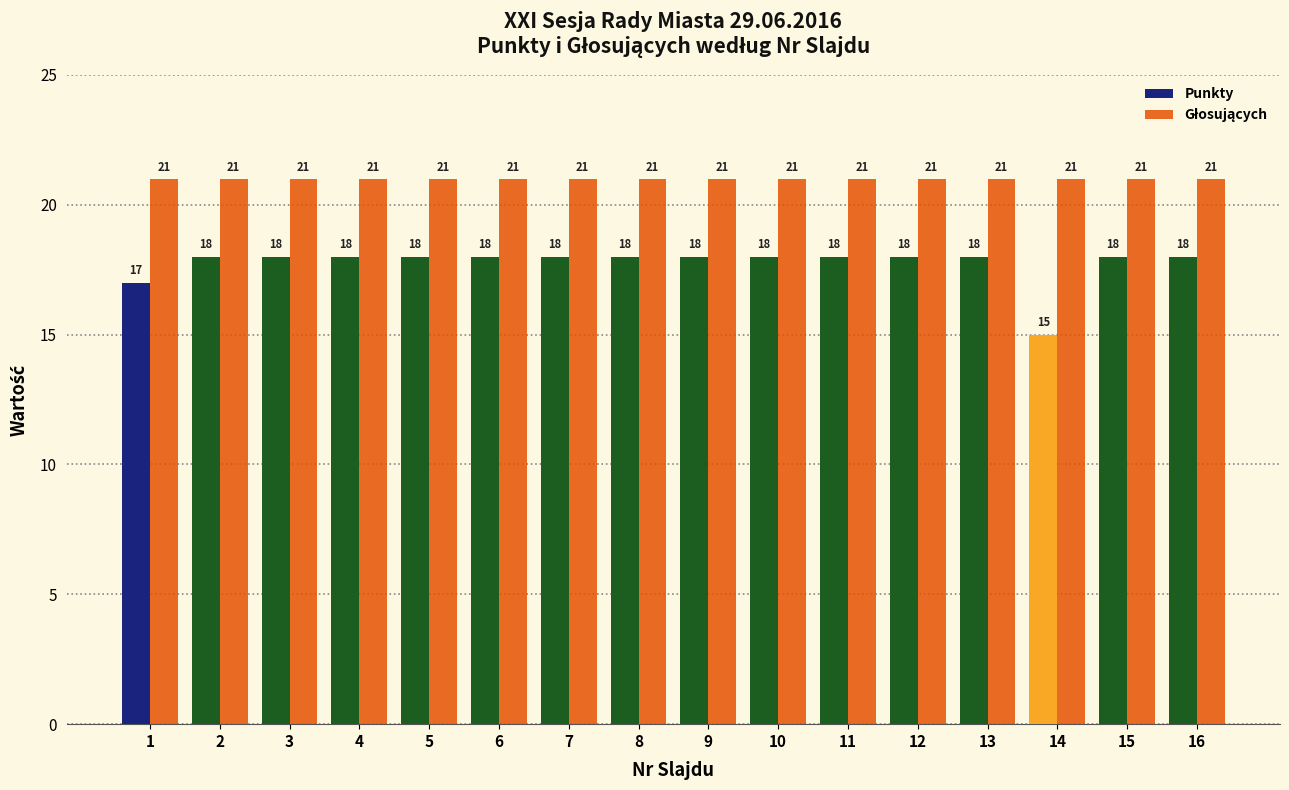

What is the total value across all series at 12?

39